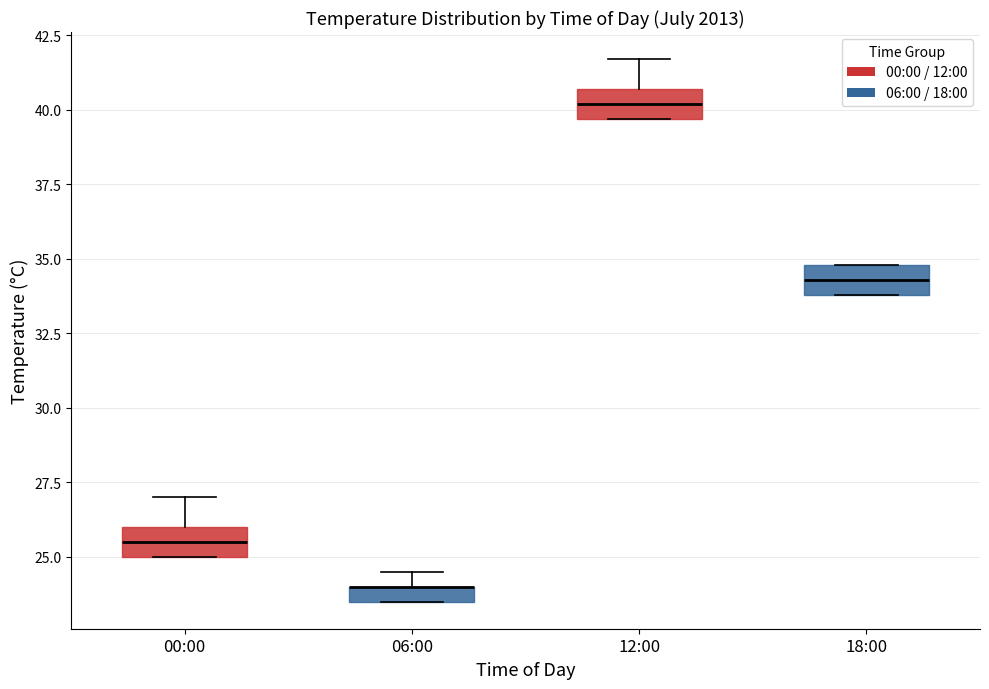

Where does the median line of the box for 00:00 sit on the y-axis? The values are not printed on the chart, so give them approximately, as read against the axis.

25.5